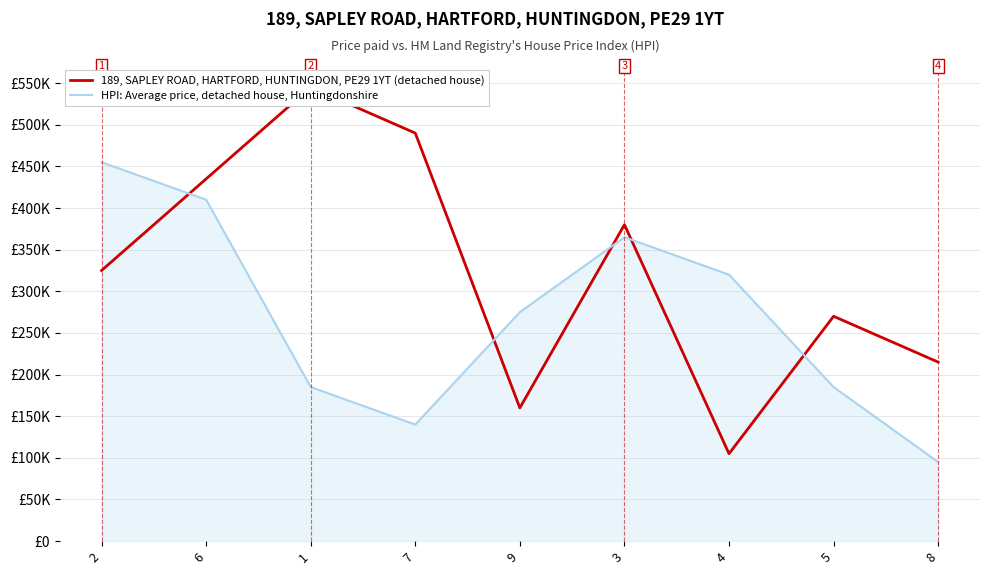

What is the label of the 3rd point from the left?

1